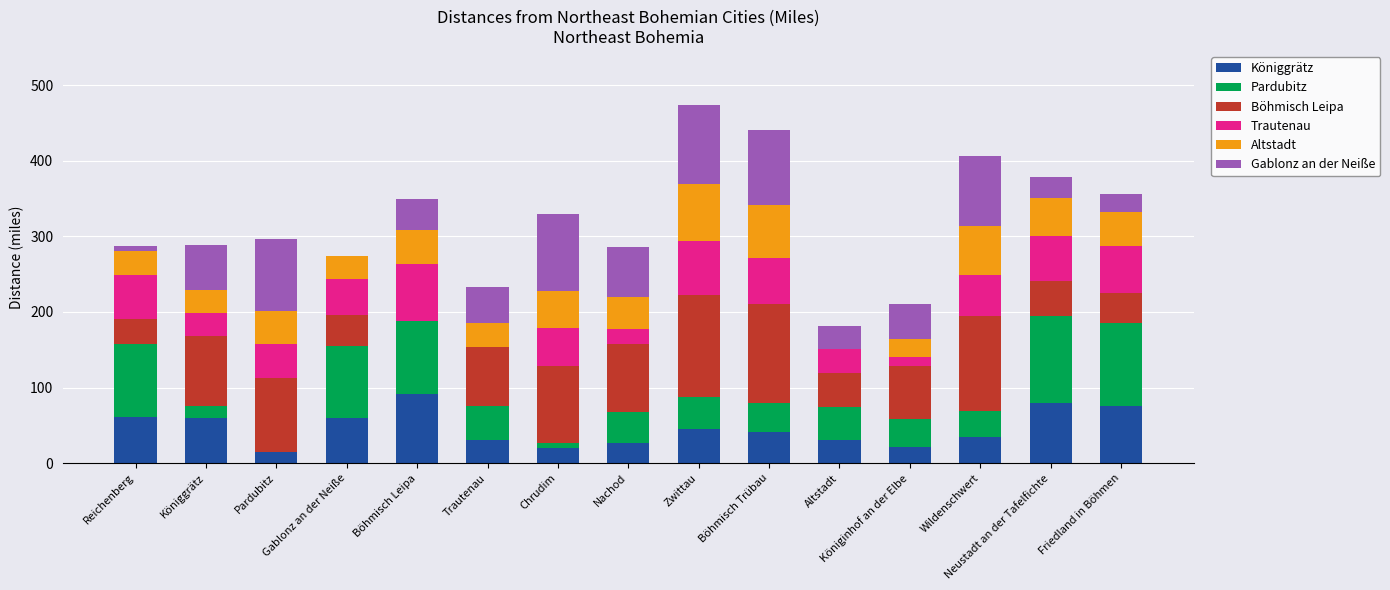

Does the chart contain stacked bars?

Yes